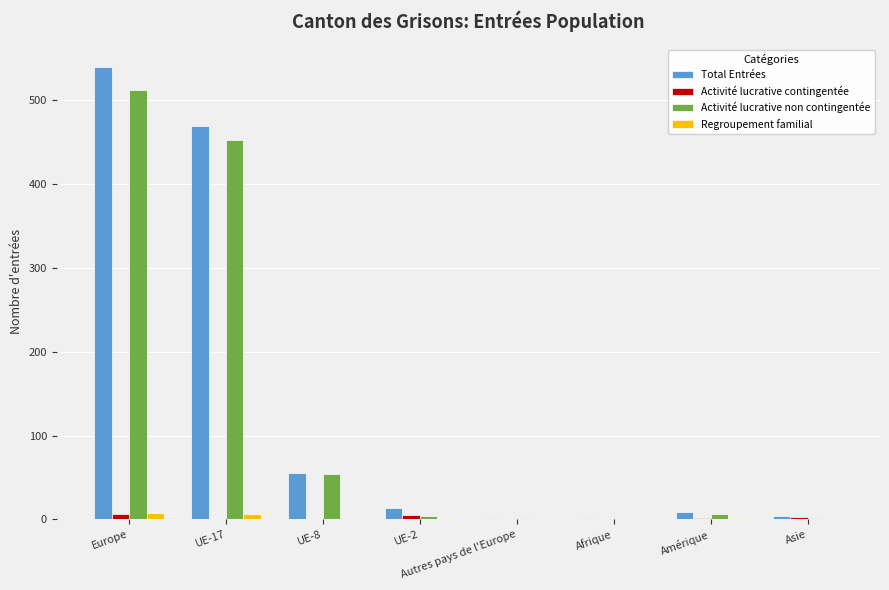

Is it true that Total Entrées equals 469 at UE-17?

True